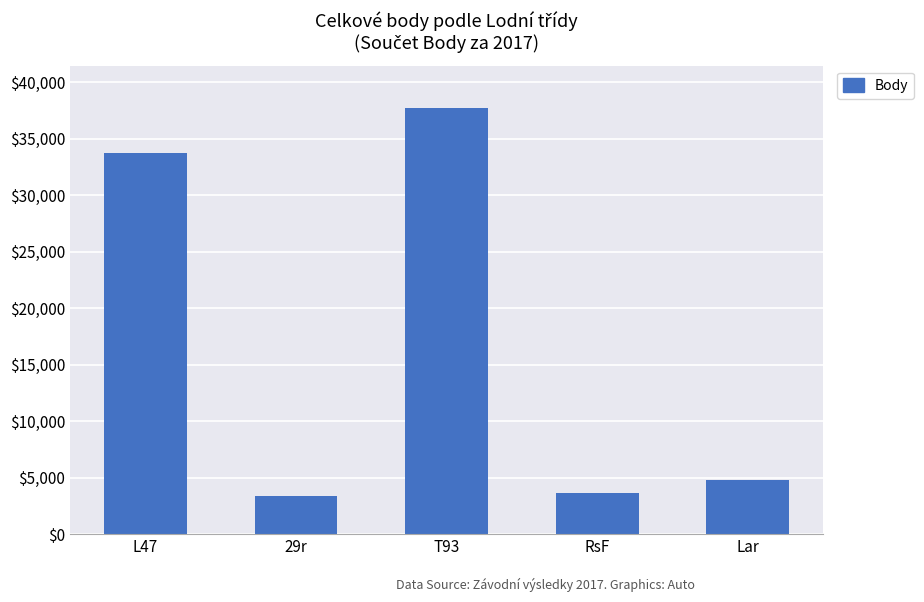

Reading left to right, list all the values displayed in this chart.

L47=33695	29r=3385	T93=37691	RsF=3673	Lar=4800